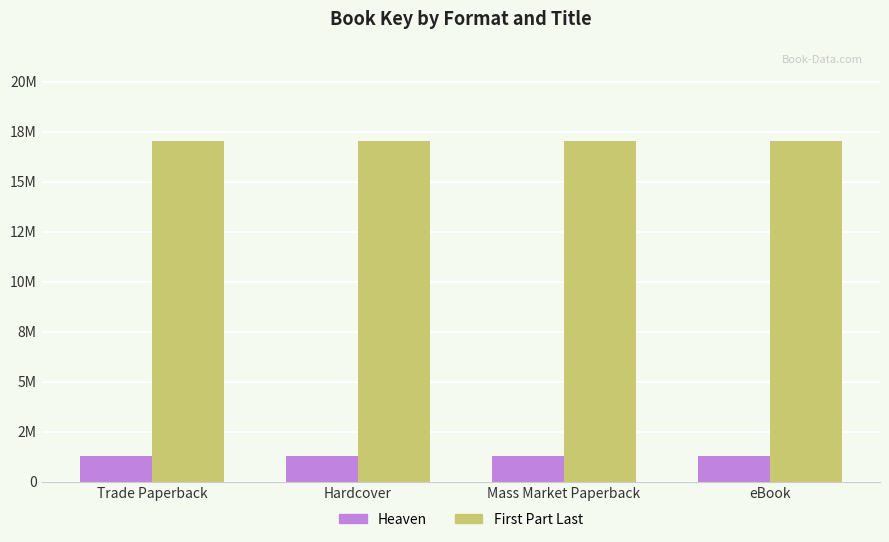

What is the greatest value displayed?

17032280